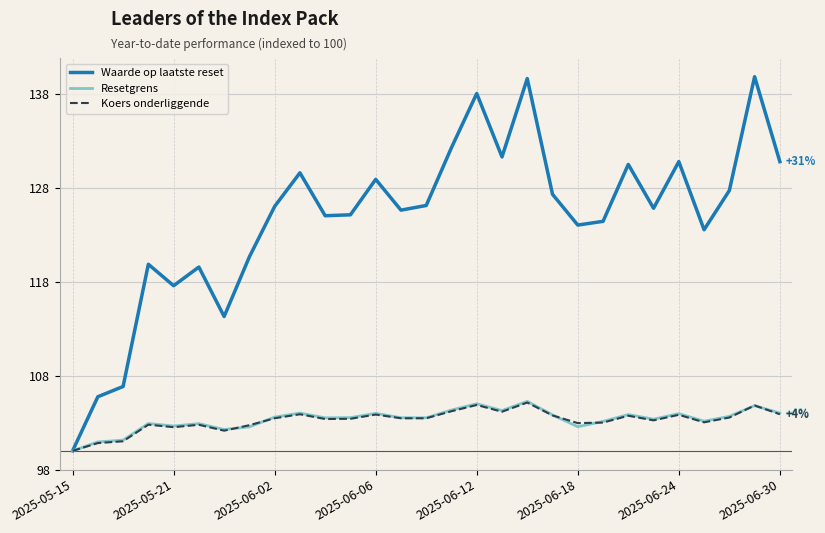

Which series has the widest spread of values?

Waarde op laatste reset